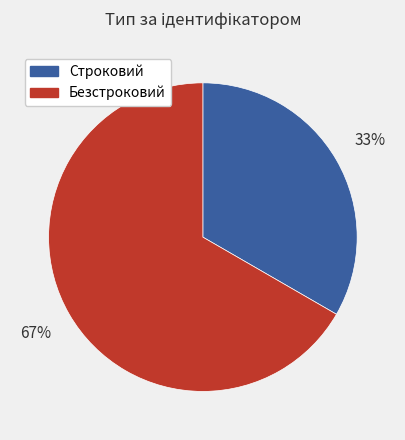

Combined, do Безстроковий and Строковий account for over 50%?

Yes